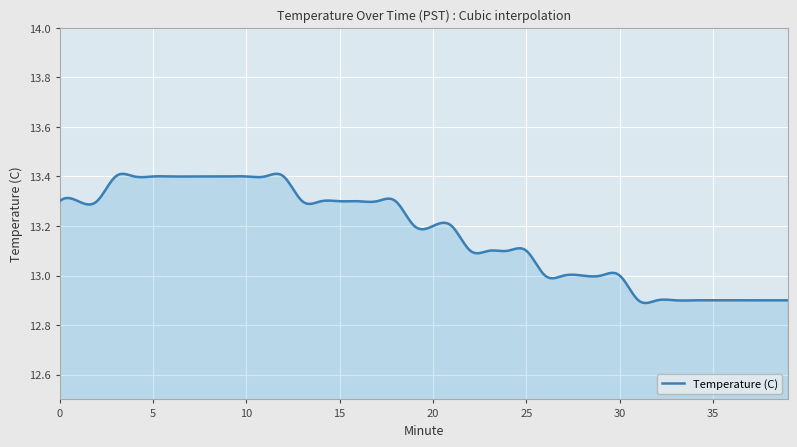

What is the difference between the maximum and minimum values?

0.5